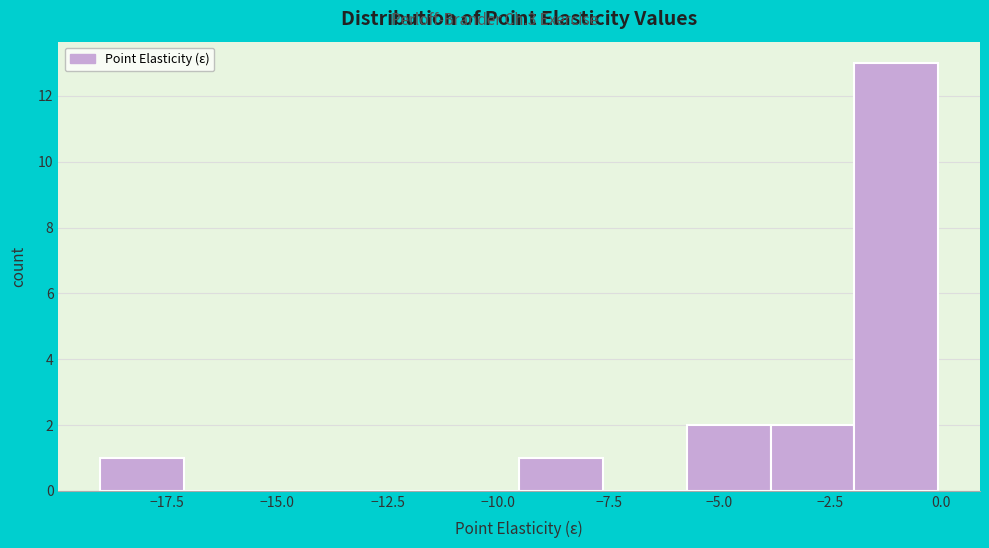

Around what value on the x-axis is the tallest bar? Give the approximate position of its centre, as read against the axis.

-1.0